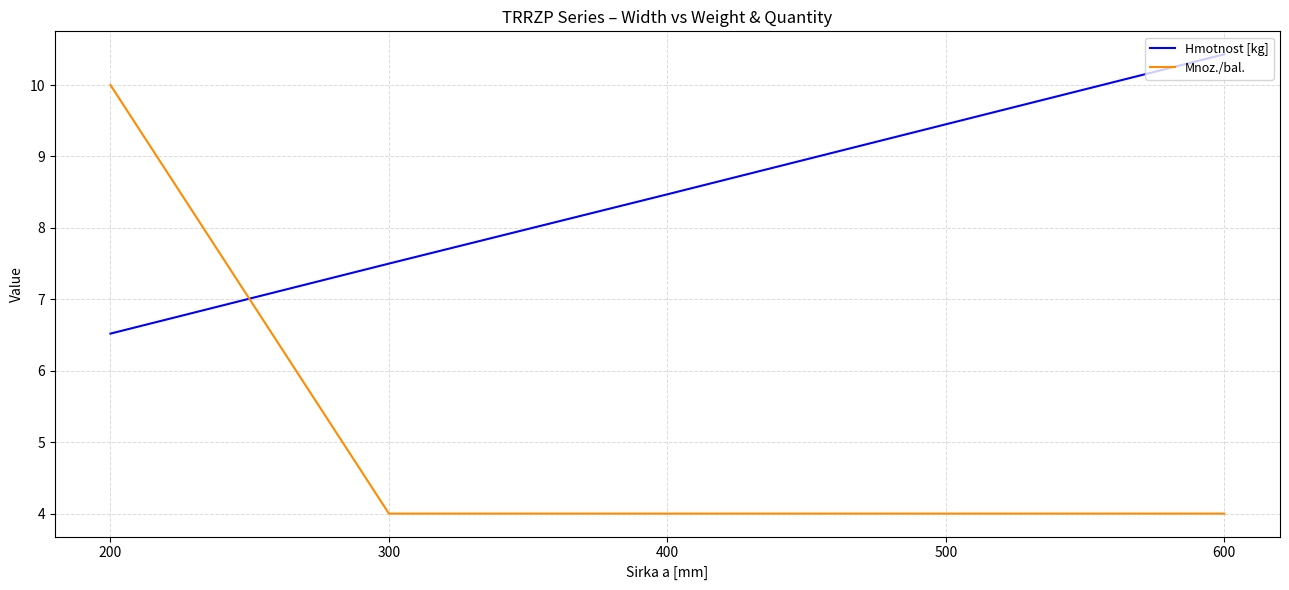

How many lines are shown in the chart?

2